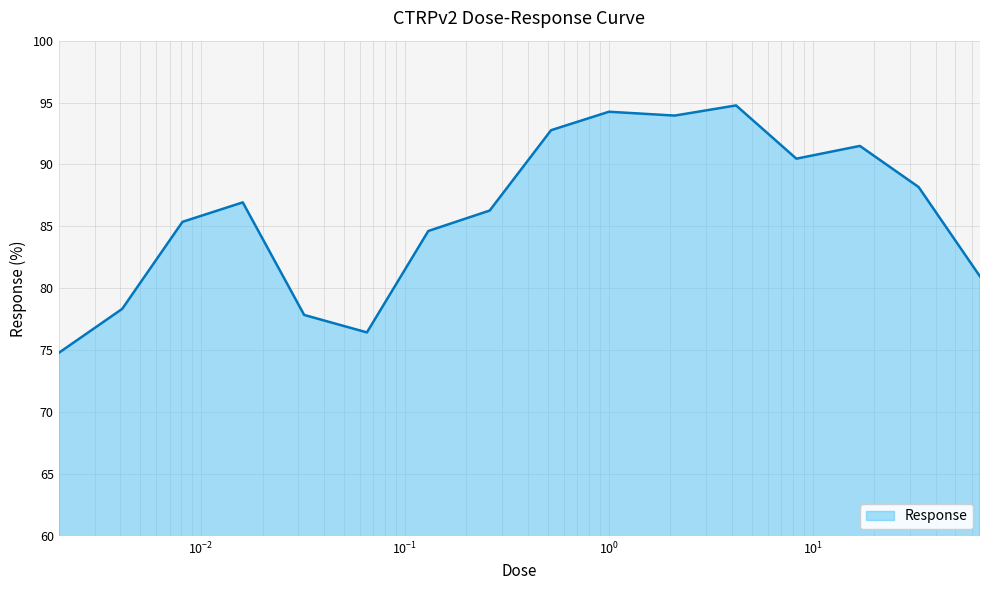

What is the difference between the maximum and minimum values?

20.0